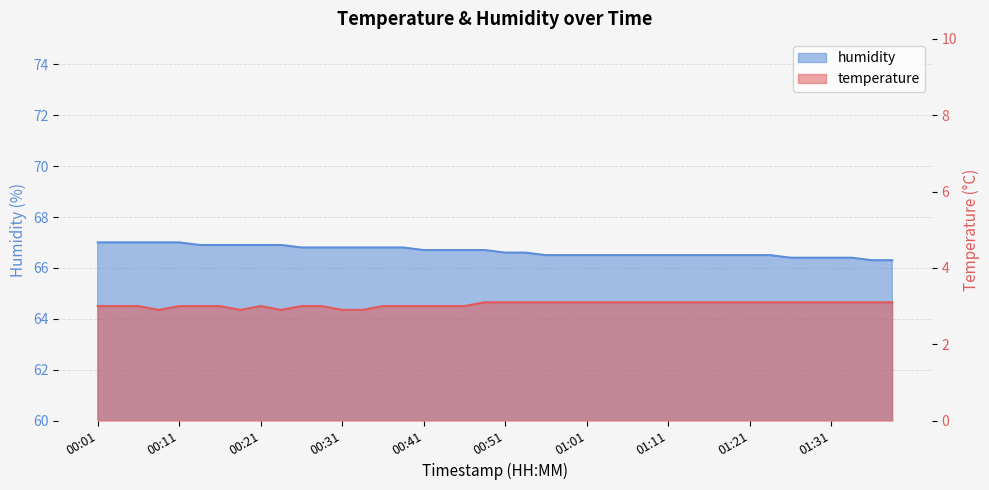

What are all the series names shown in the legend?

temperature, humidity